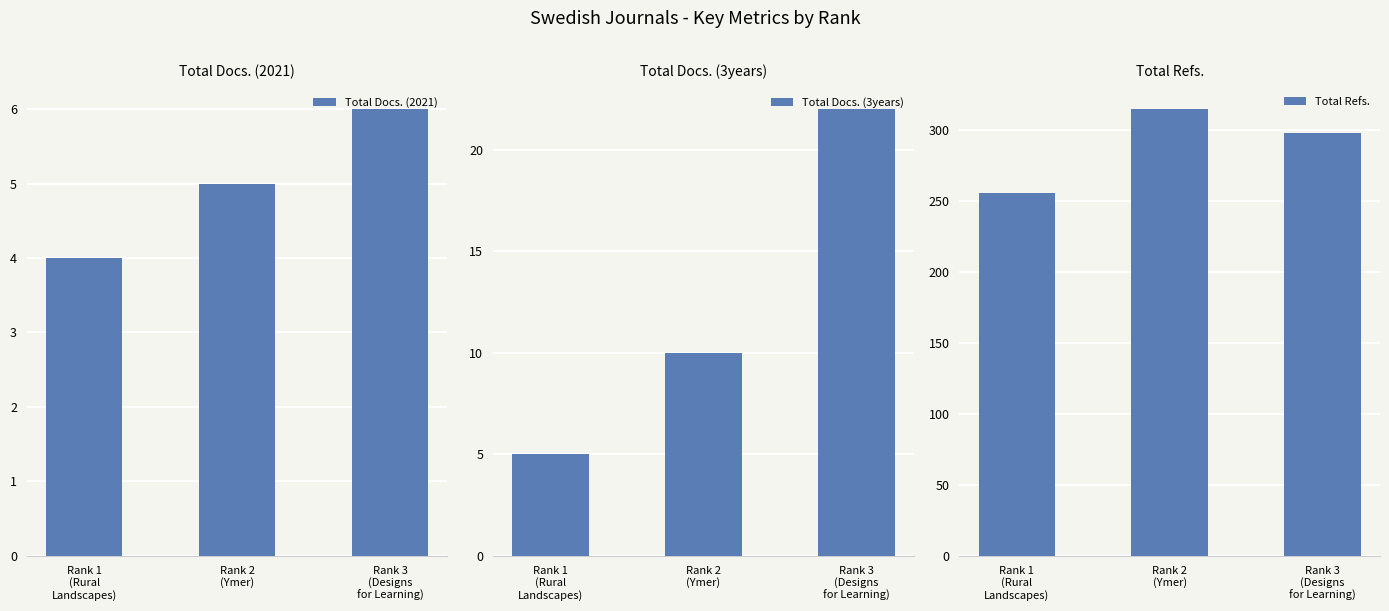

What are all the series names shown in the legend?

Total Docs. (2021), Total Docs. (3years), Total Refs.